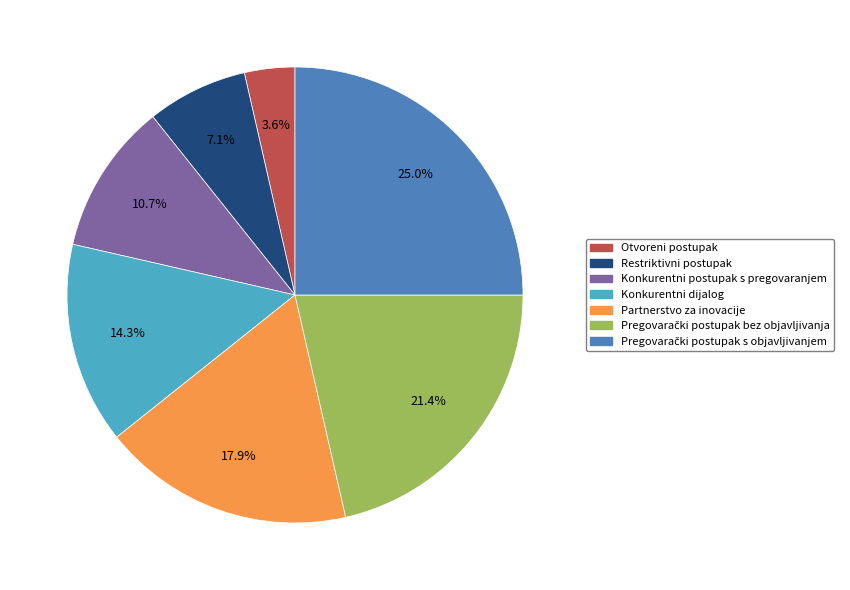

Which category has the smallest portion of the pie?

Otvoreni postupak